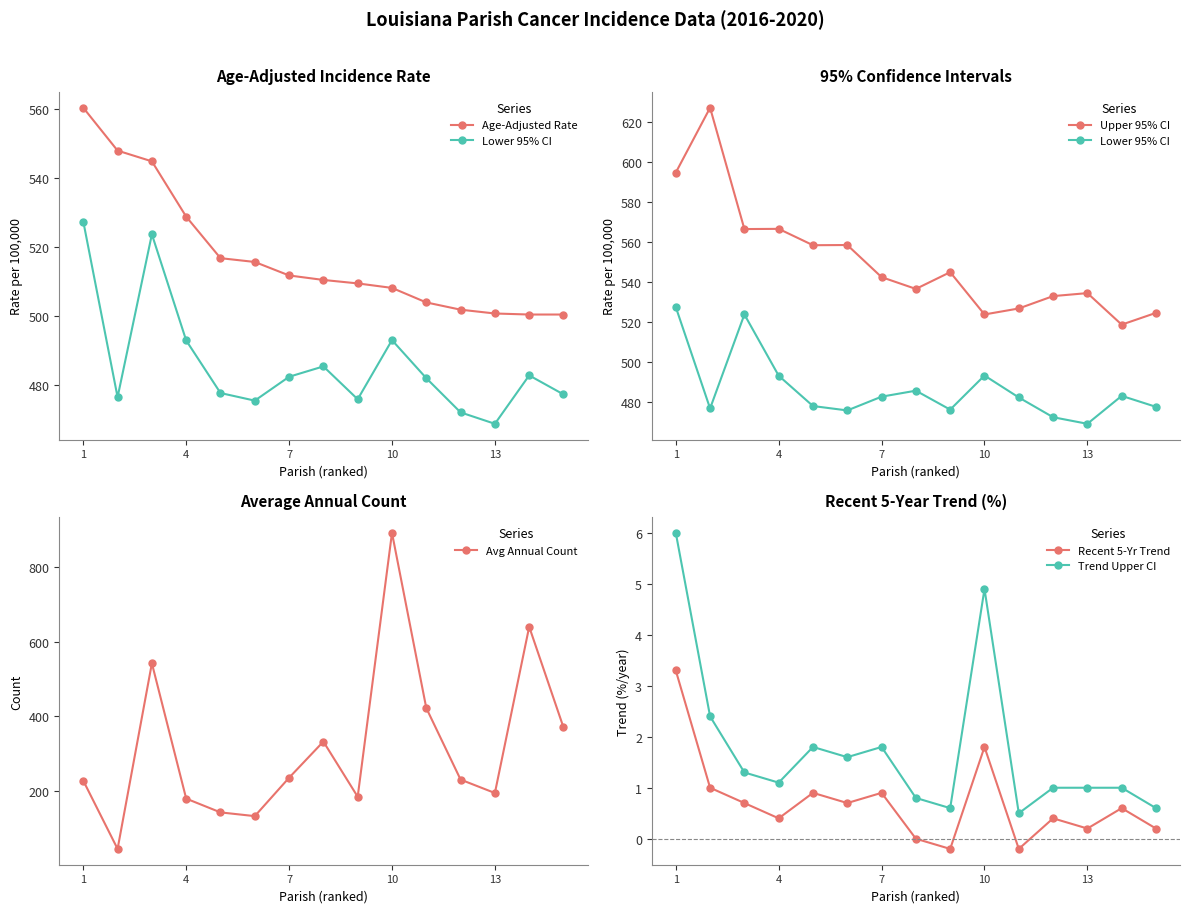

True or false: Upper 95% CI and Recent 5-Yr Trend intersect in this chart.

False